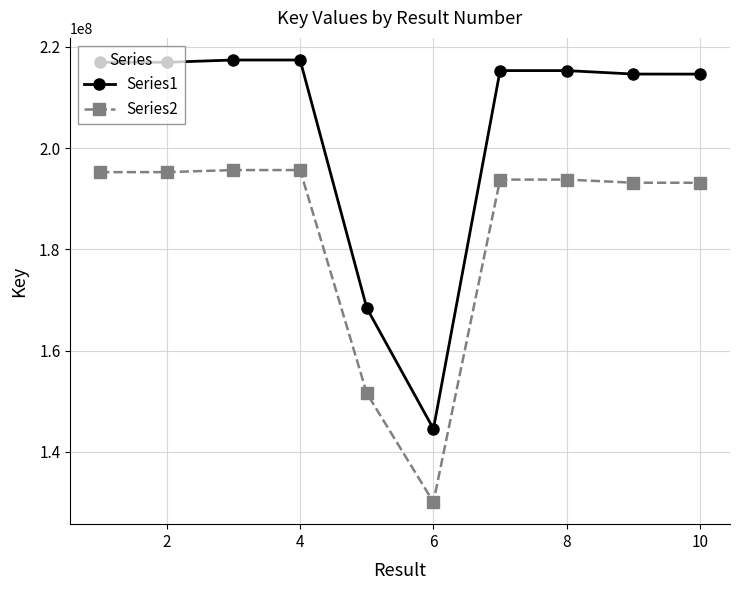

True or false: Series1 and Series2 cross at least once.

False